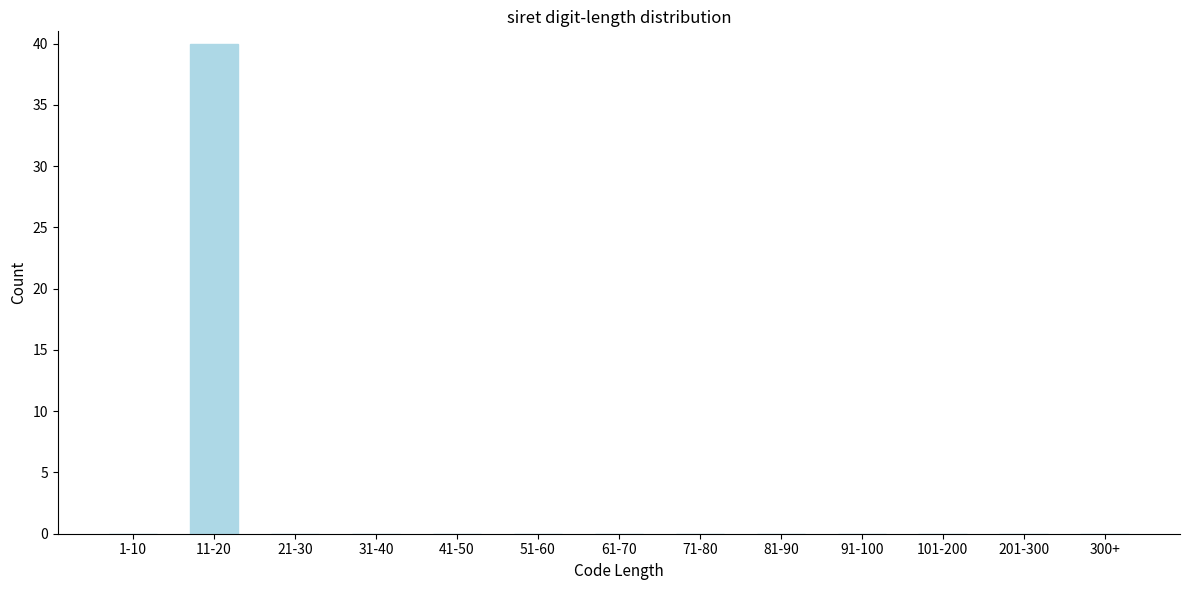

Reading left to right, list all the values displayed in this chart.

1-10=0	11-20=40	21-30=0	31-40=0	41-50=0	51-60=0	61-70=0	71-80=0	81-90=0	91-100=0	101-200=0	201-300=0	300+=0